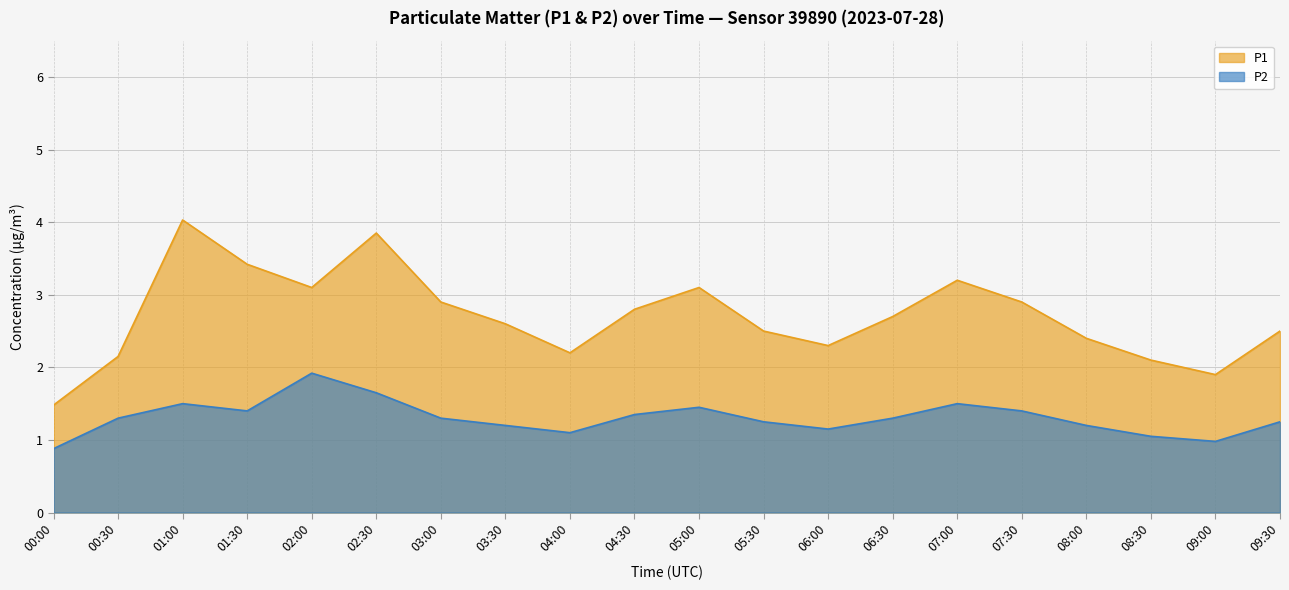

Reading left to right, what are all the values shown in this chart?

P1: 00:00=1.5	00:30=2.1	01:00=4.0	01:30=3.4	02:00=3.1	02:30=3.9	03:00=2.9	03:30=2.6	04:00=2.2	04:30=2.8	05:00=3.1	05:30=2.5	06:00=2.3	06:30=2.7	07:00=3.2	07:30=2.9	08:00=2.4	08:30=2.1	09:00=1.9	09:30=2.5
P2: 00:00=0.9	00:30=1.3	01:00=1.5	01:30=1.4	02:00=1.9	02:30=1.6	03:00=1.3	03:30=1.2	04:00=1.1	04:30=1.4	05:00=1.4	05:30=1.2	06:00=1.1	06:30=1.3	07:00=1.5	07:30=1.4	08:00=1.2	08:30=1.1	09:00=1.0	09:30=1.2